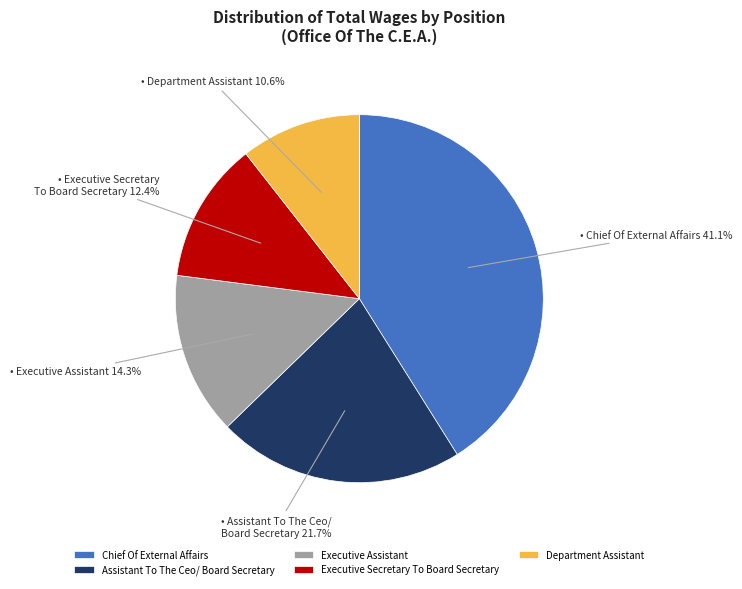

How many segments does this pie chart have?

5